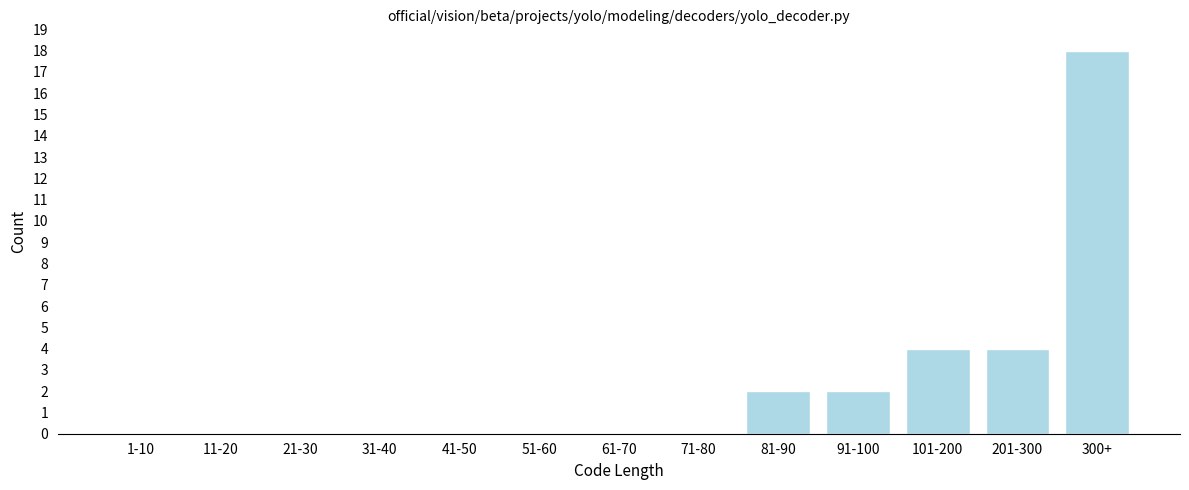

Reading right to left, what are all the values shown in this chart?

300+=18	201-300=4	101-200=4	91-100=2	81-90=2	71-80=0	61-70=0	51-60=0	41-50=0	31-40=0	21-30=0	11-20=0	1-10=0